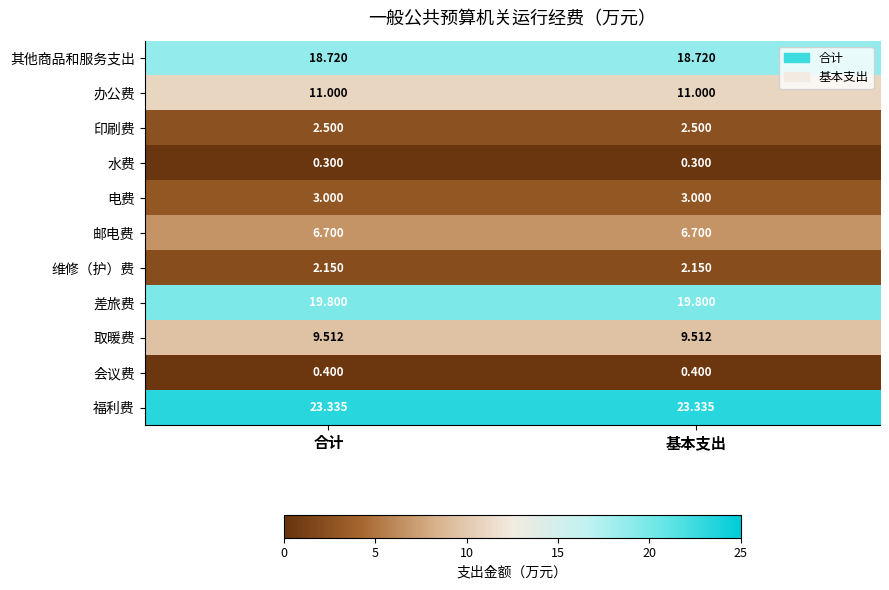

Which series has the largest total across all categories?

福利费